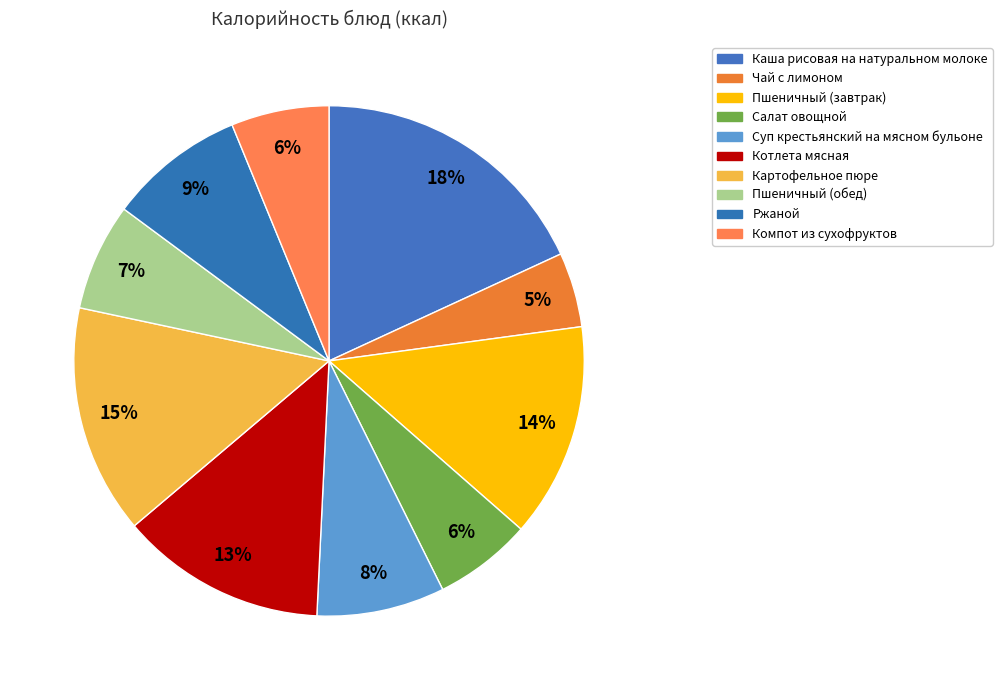

Do Компот из сухофруктов and Салат овощной together represent more than half of the pie?

No